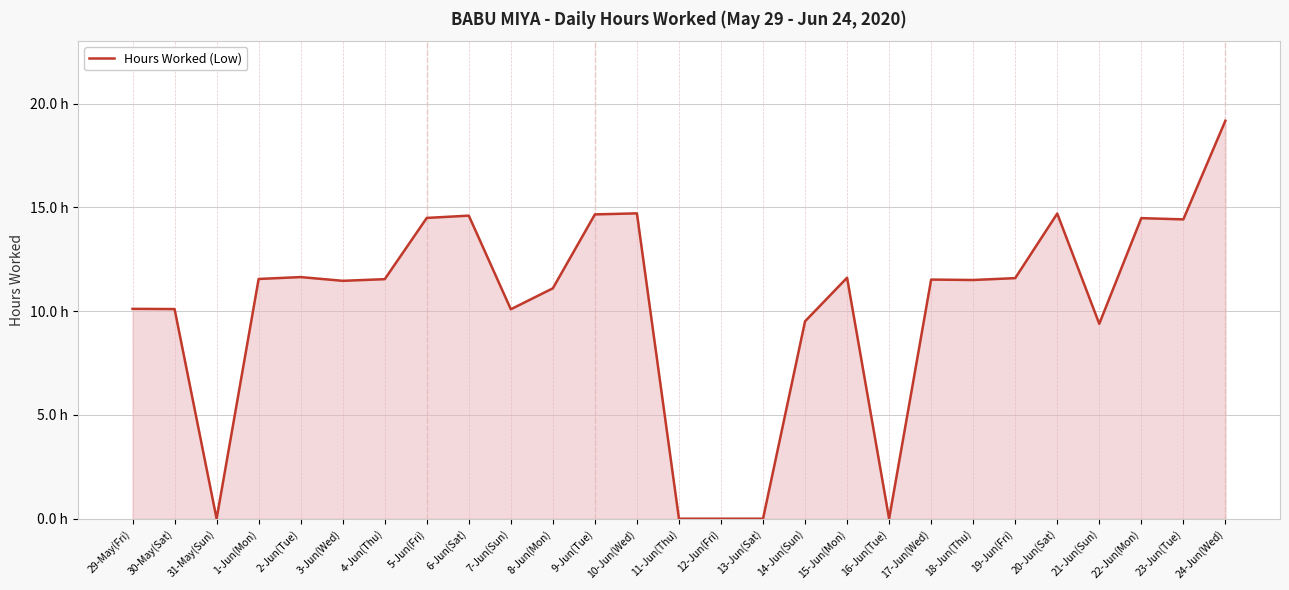

True or false: there are more than 1 points higher than both neighbors.

True